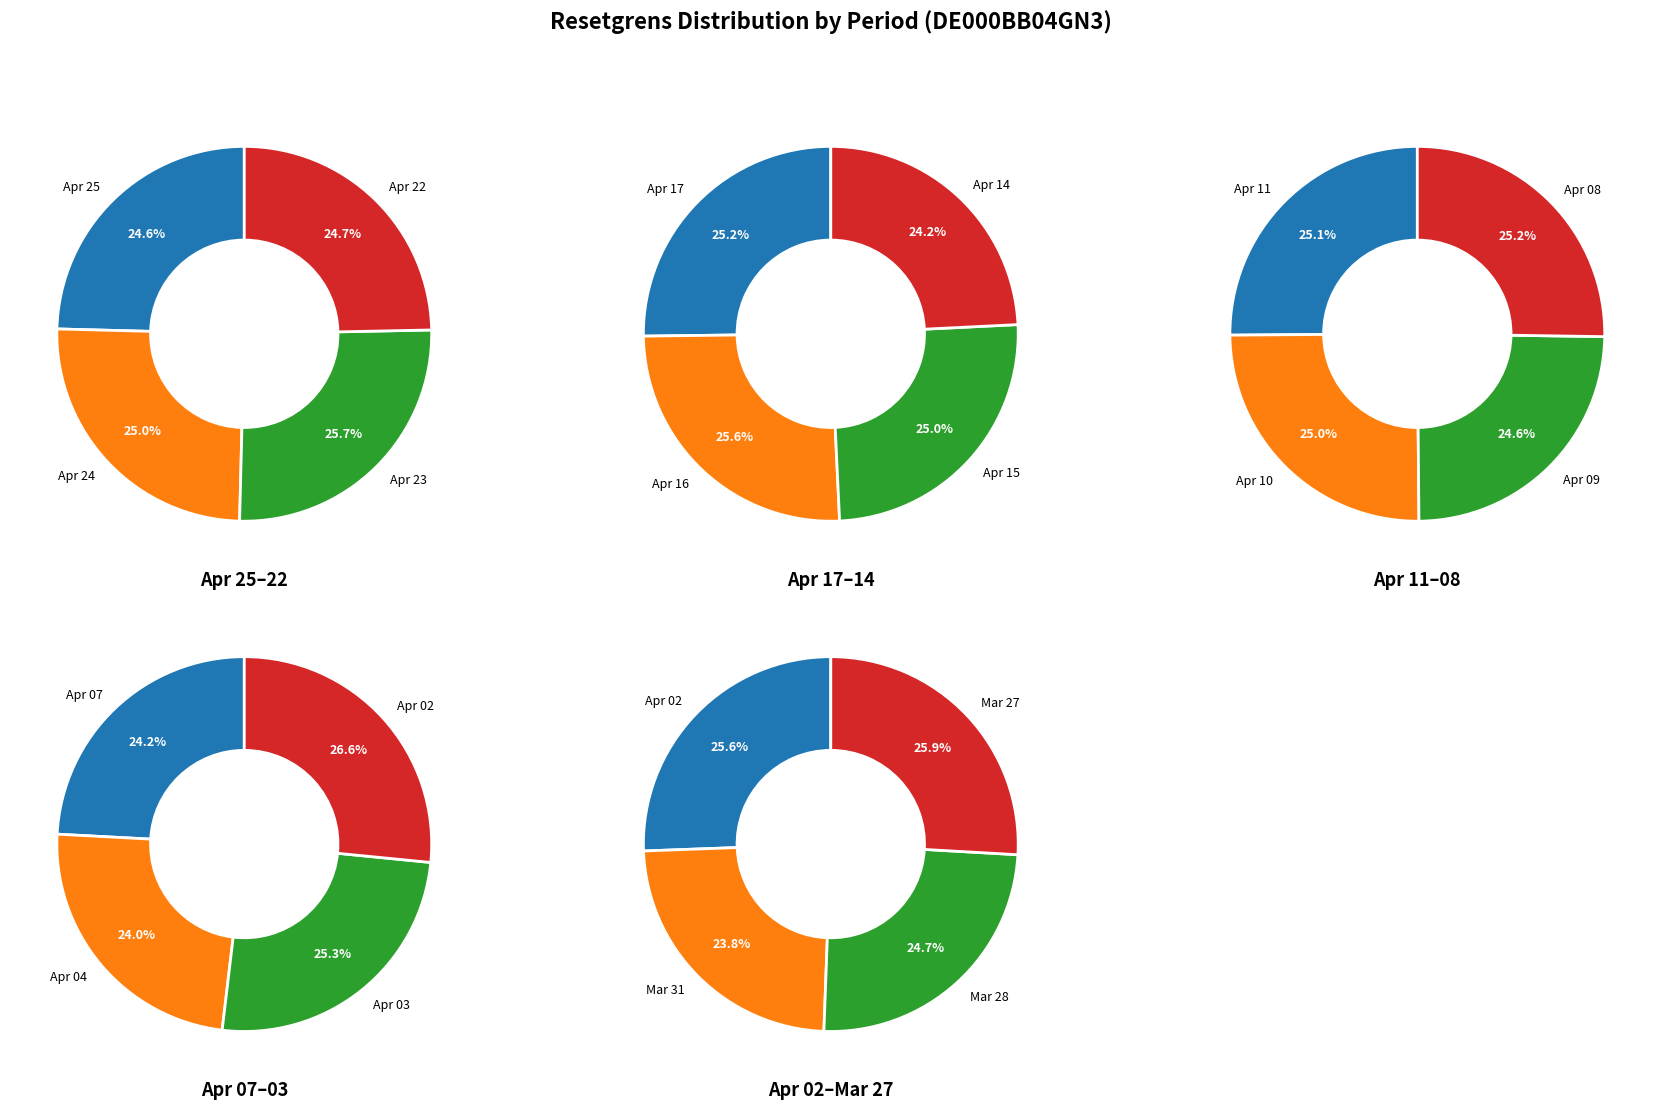

Does any single category account for the majority?

No